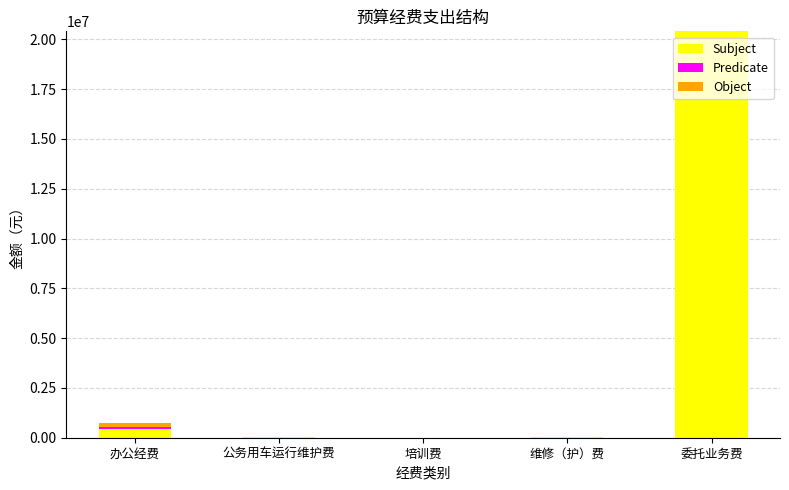

Where is Subject nearest to the value 10203660?

办公经费